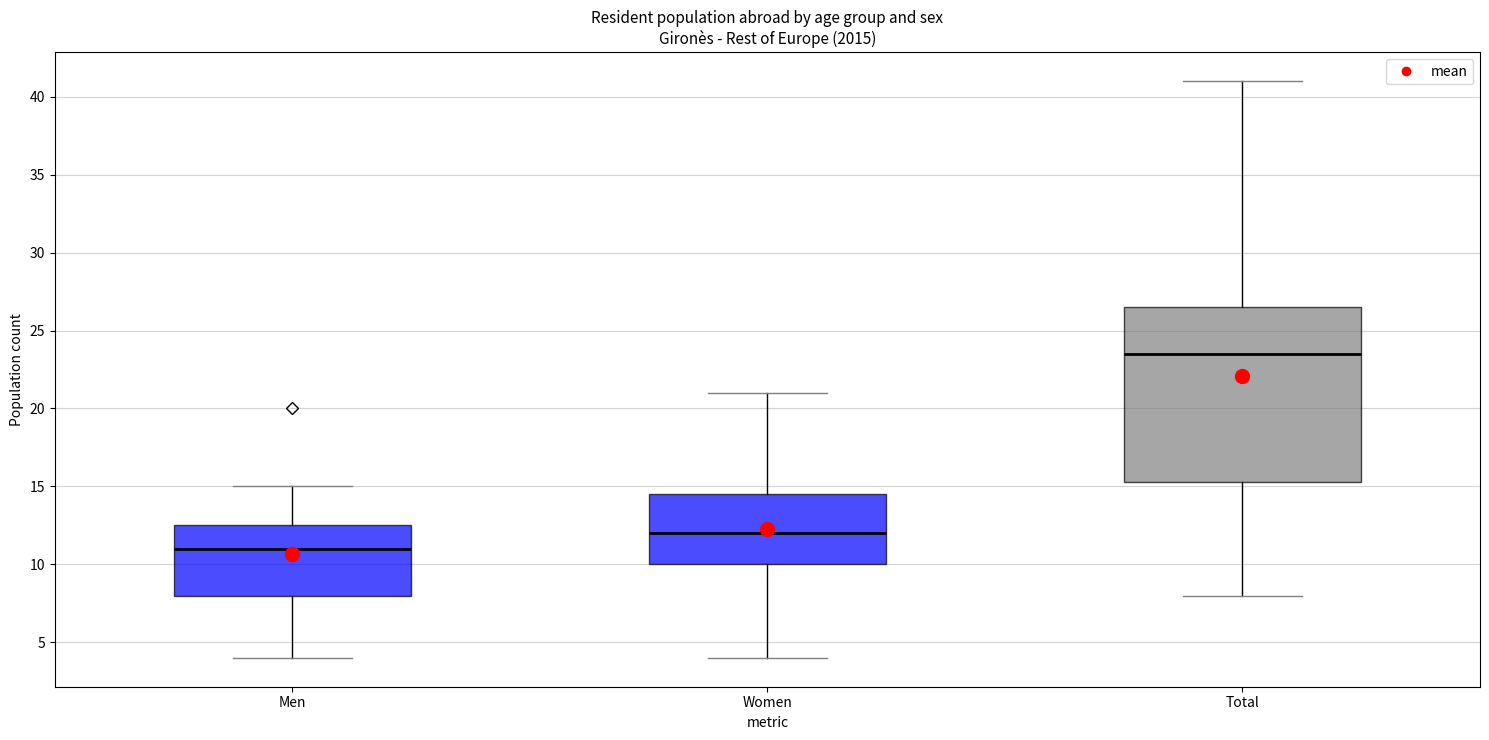

Reading left to right, read every box against the y-axis: the position of its median line, the range the box covers, and the ends of its whiskers. The values are not printed on the chart, so give them approximately, as read against the axis.

Men: median 11.0, box 8.0 to 12.5, whiskers 4.0 to 15.0
Women: median 12.0, box 10.0 to 14.5, whiskers 4.0 to 21.0
Total: median 23.5, box 15.5 to 26.5, whiskers 8.0 to 41.0